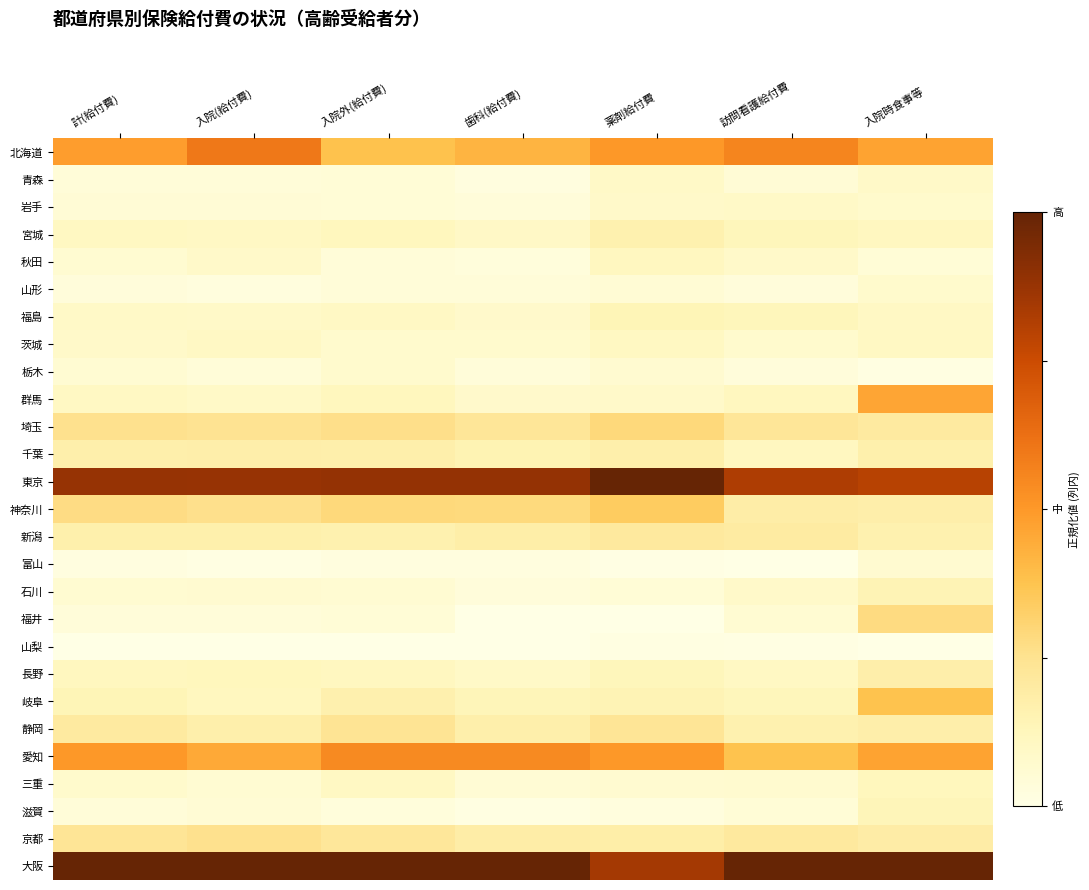

At which category does the chart reach its minimum across all series?

訪問看護給付費